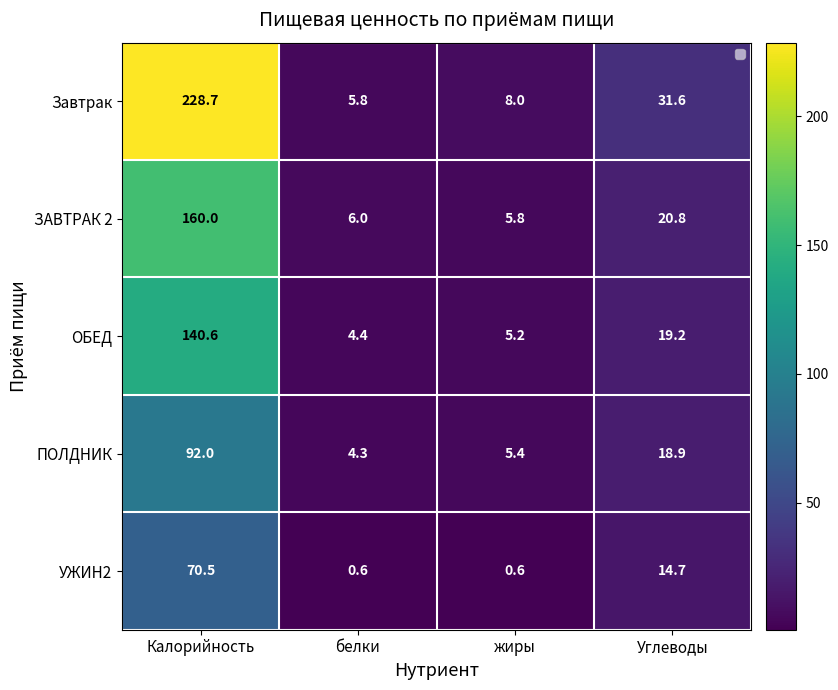

Rank the series at белки from highest to lowest value.

ЗАВТРАК 2, Завтрак, ОБЕД, ПОЛДНИК, УЖИН2